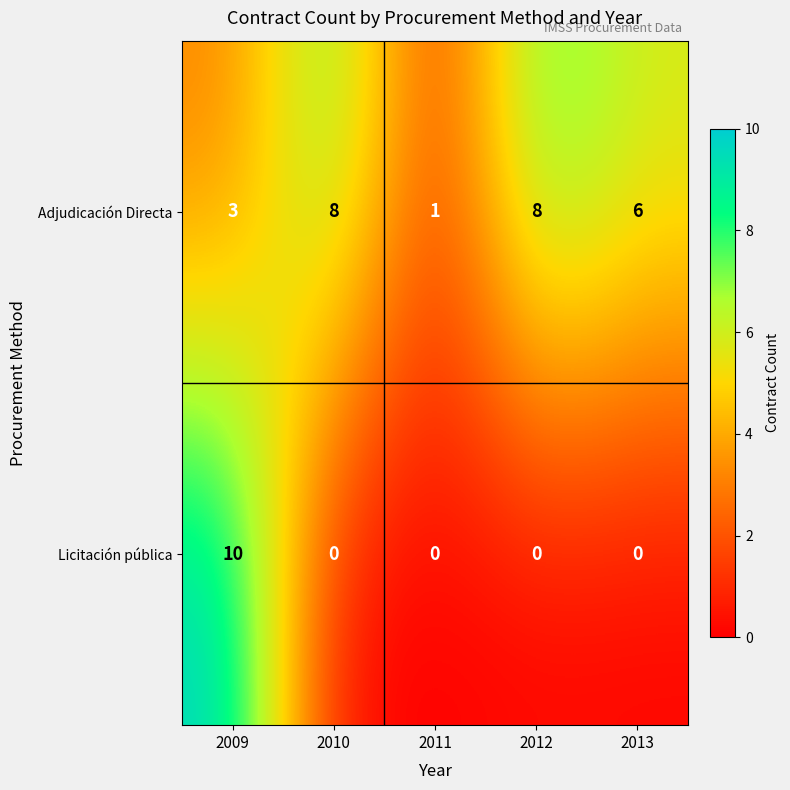

Reading right to left, what are all the values shown in this chart?

Adjudicación Directa: 6	8	1	8	3
Licitación pública: 0	0	0	0	10